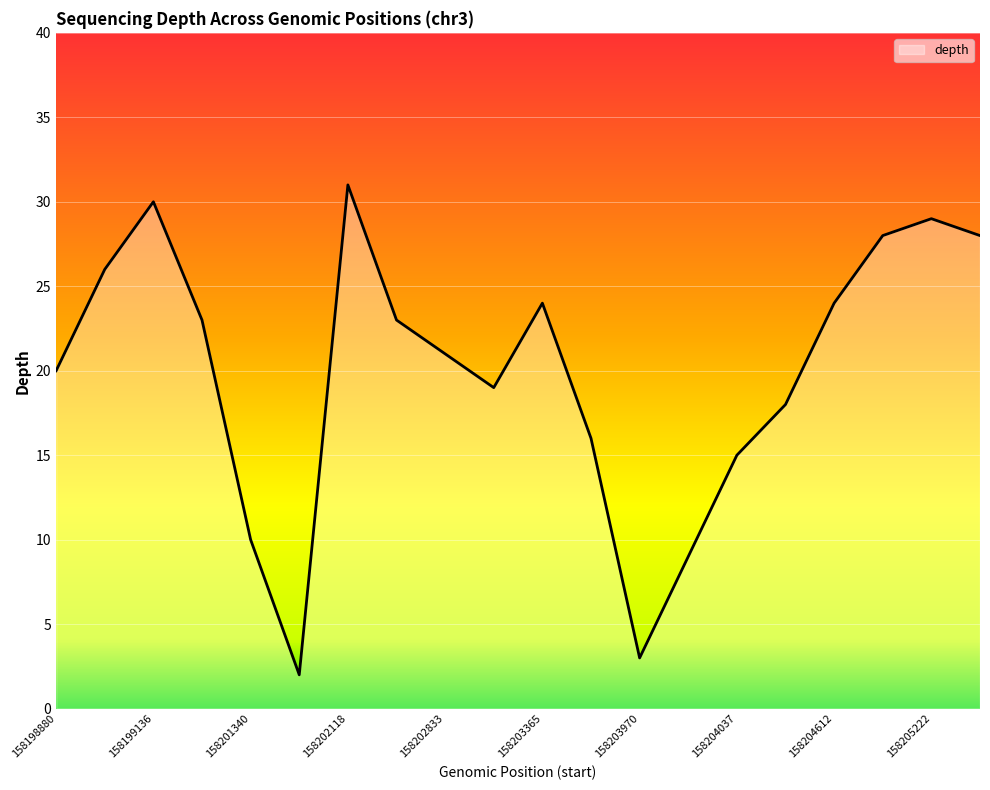

What is the greatest value displayed?

31